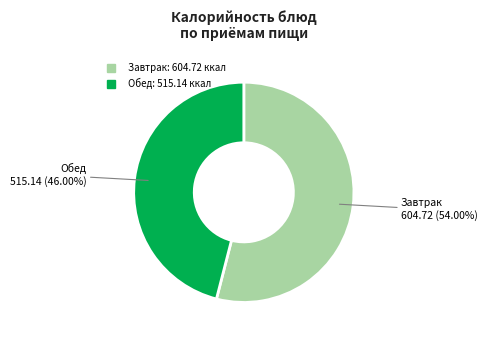

Does any single category account for the majority?

Yes